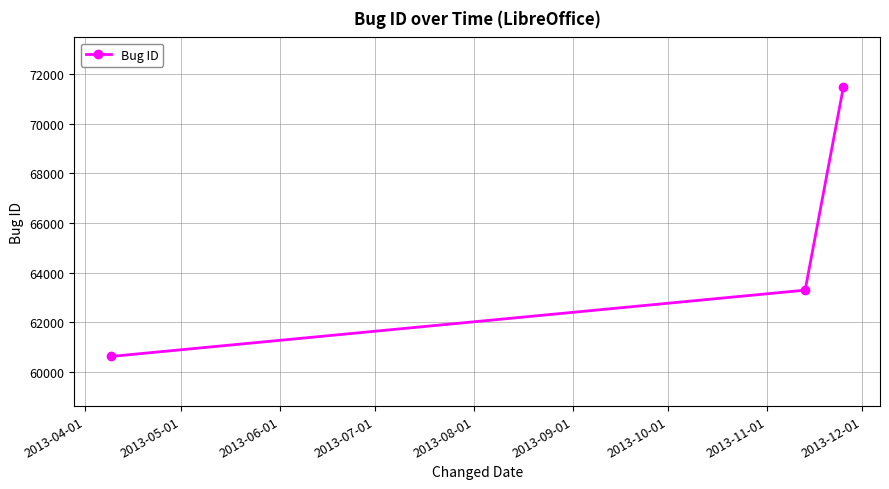

How many distinct data groups are displayed?

1